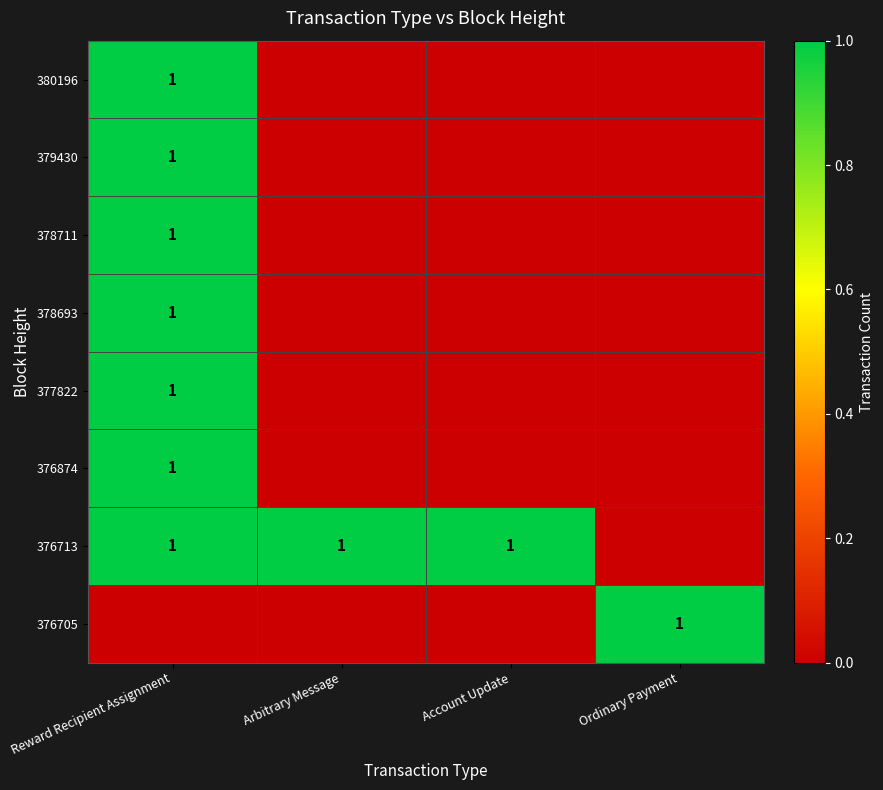

Is it true that 377822 equals 0 at Account Update?

True